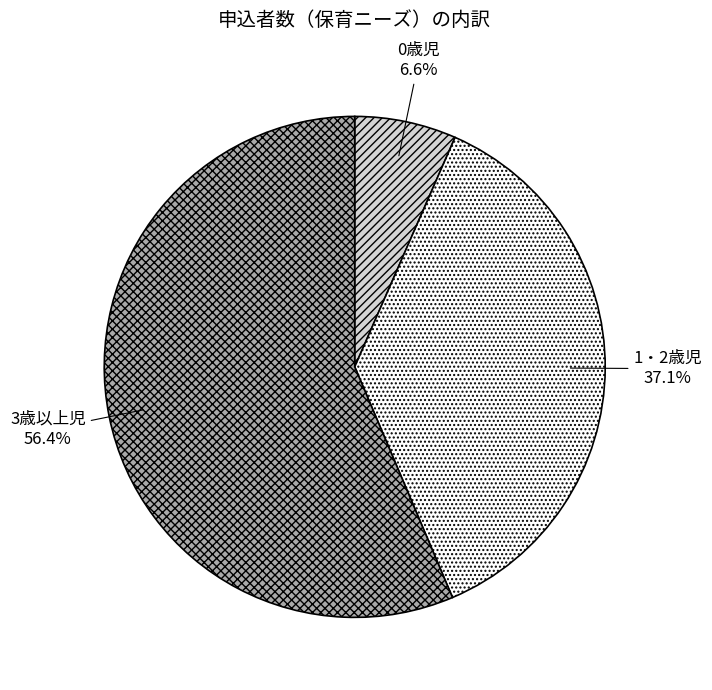

The 1・2歳児 slice represents 45% of the pie. True or false?

False